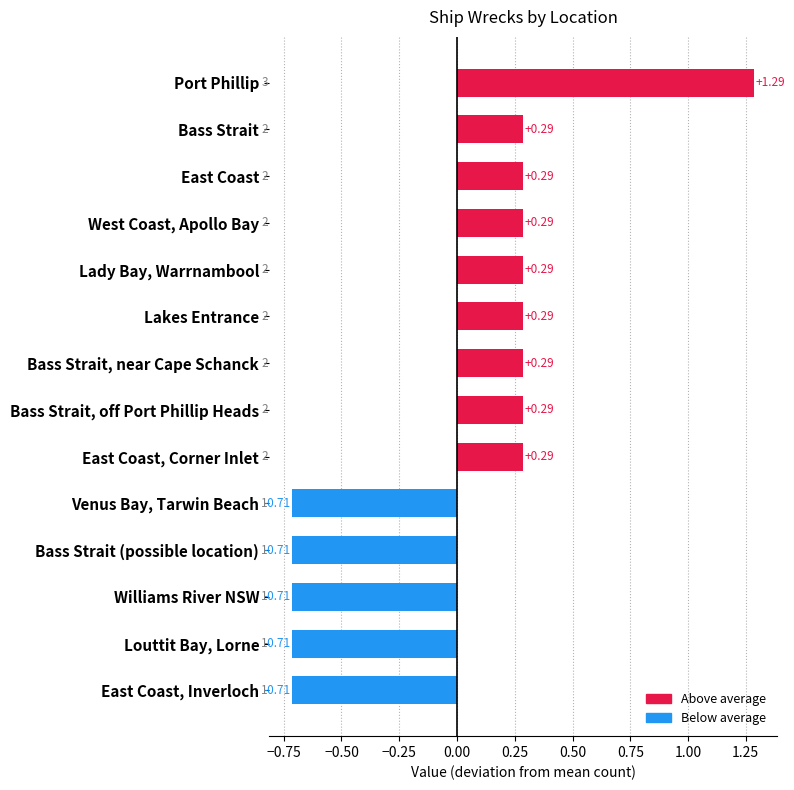

What is the difference between the second highest and minimum values?

1.0